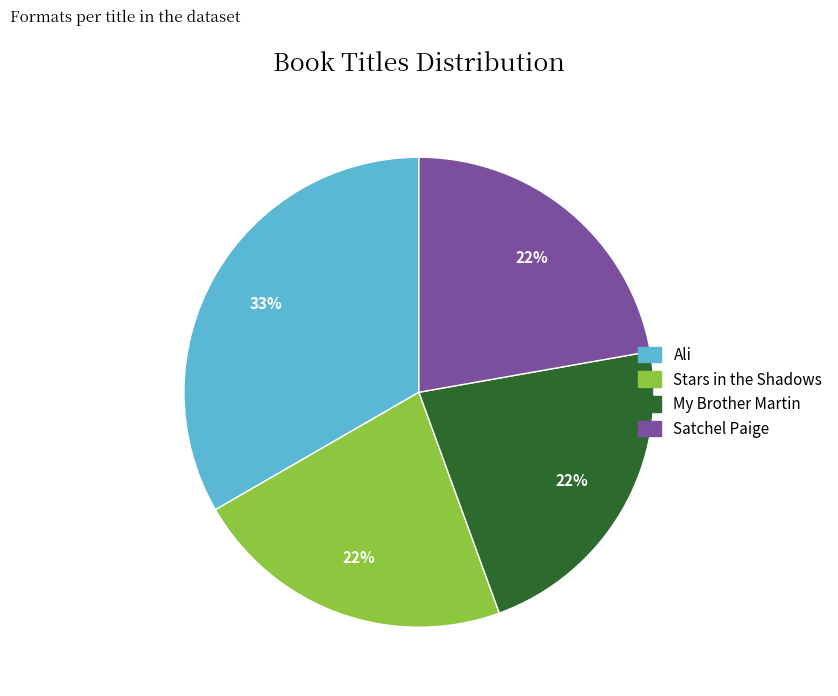

Between Ali and Stars in the Shadows, which is larger?

Ali